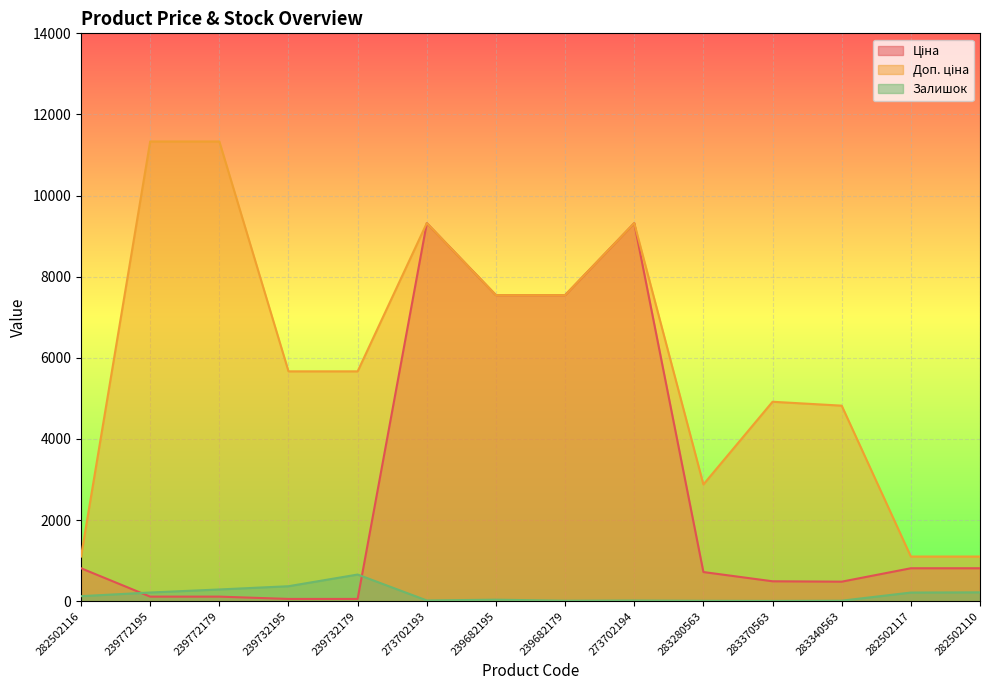

The Ціна series shows 56.7 at 239732179. True or false?

True